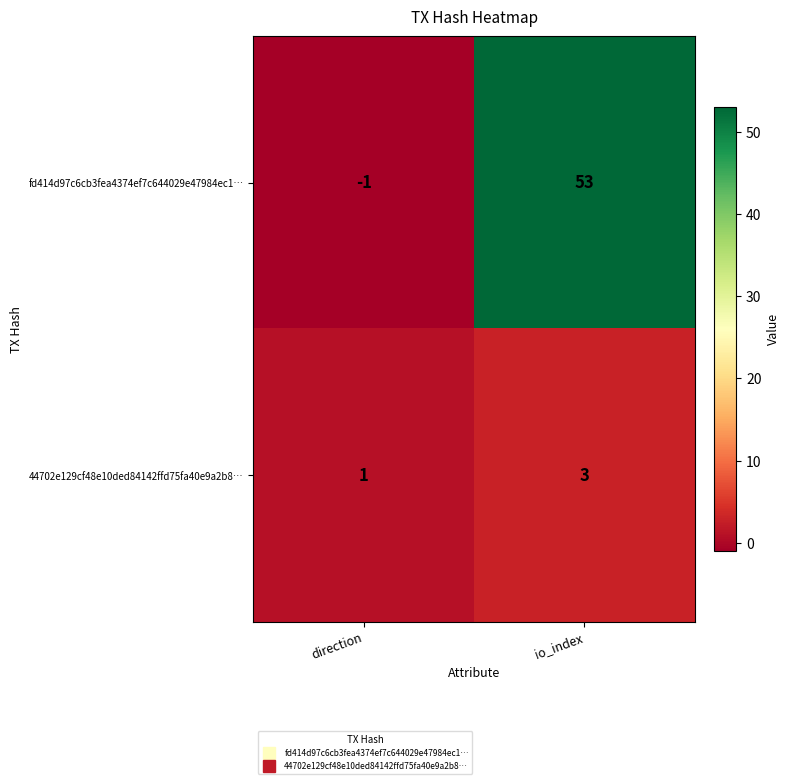

Which series has the largest total across all categories?

fd414d97c6cb3fea4374ef7c644029e47984ec1…